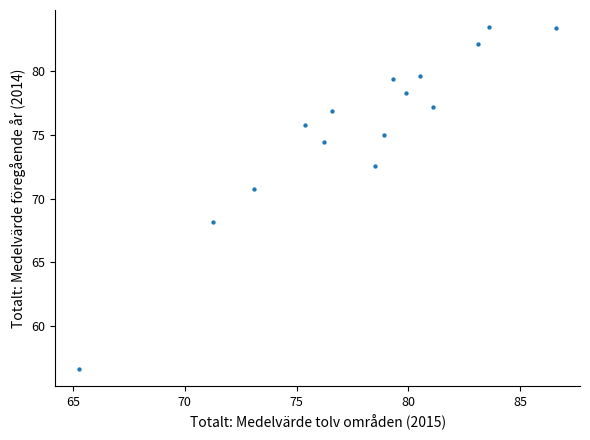

What Y value in the scatter plot is closest to 70?

70.8